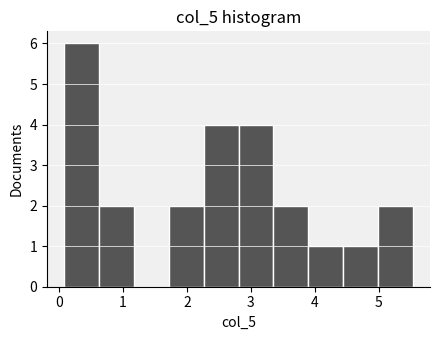

Reading left to right, transcribe this chart: for each bar, give the range it covers on the x-axis and its height. Neither the bar edges nor the heights are printed on the chart, so give them approximately, as read against the axes.

0.1 to 0.6: 6
0.6 to 1.2: 2
1.2 to 1.7: 0
1.7 to 2.3: 2
2.3 to 2.8: 4
2.8 to 3.4: 4
3.4 to 3.9: 2
3.9 to 4.4: 1
4.4 to 5.0: 1
5.0 to 5.5: 2